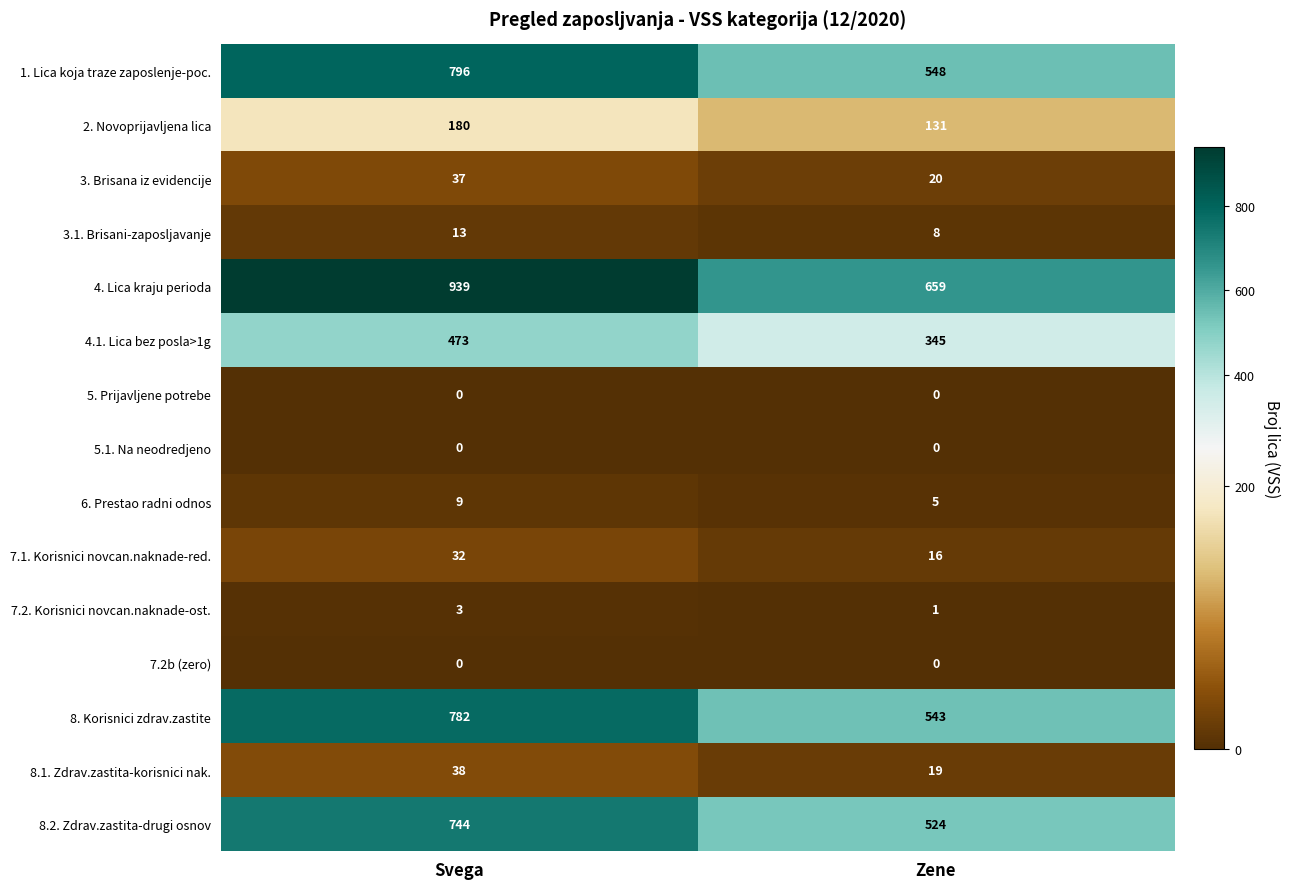

What is the greatest value displayed?

939